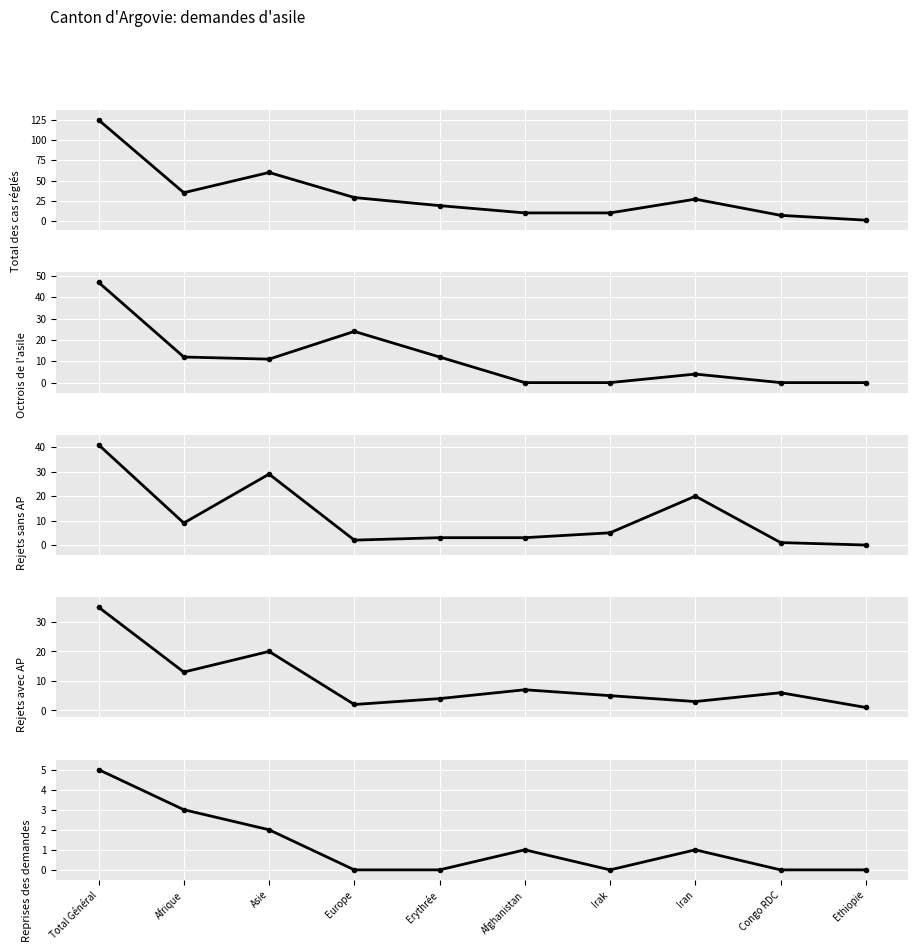

What is the spread (max minus min) of values at Afrique?

32